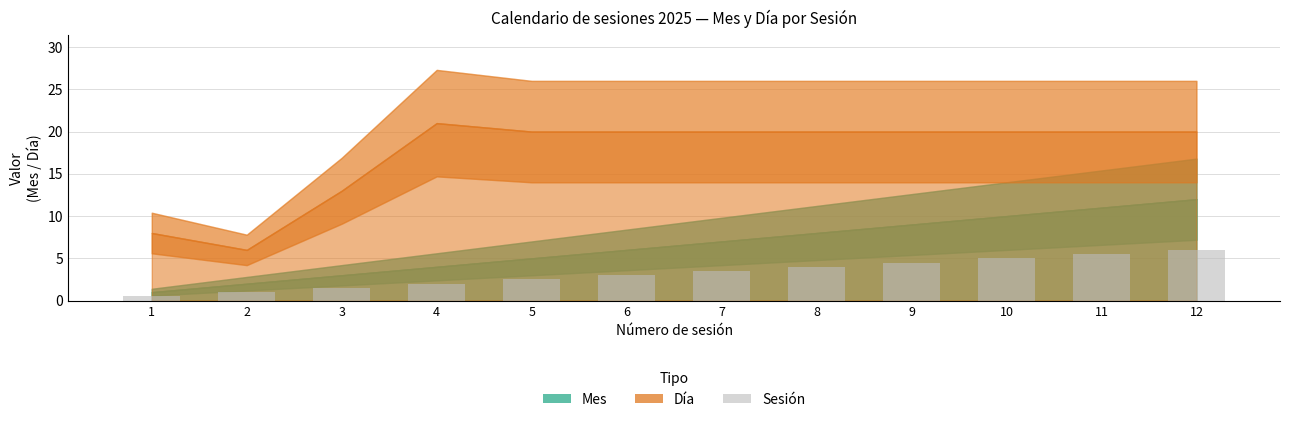

What is the sum of the values at 5 and 6?

5.5